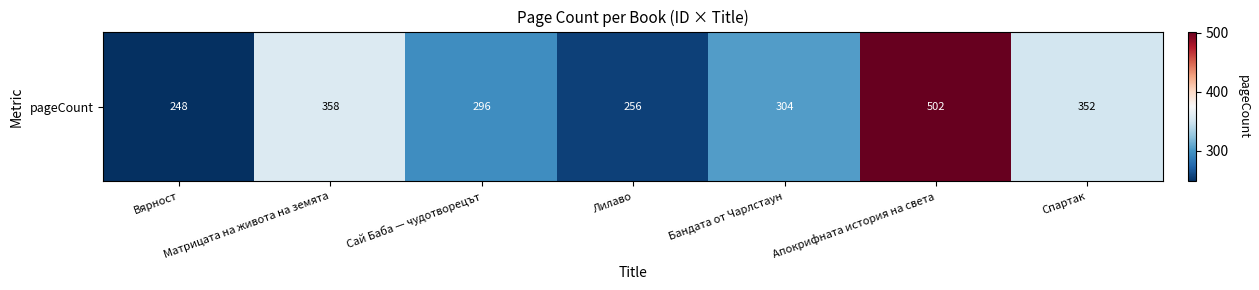

What is the change in value from Сай Баба — чудотворецът to Бандата от Чарлстаун?

+8